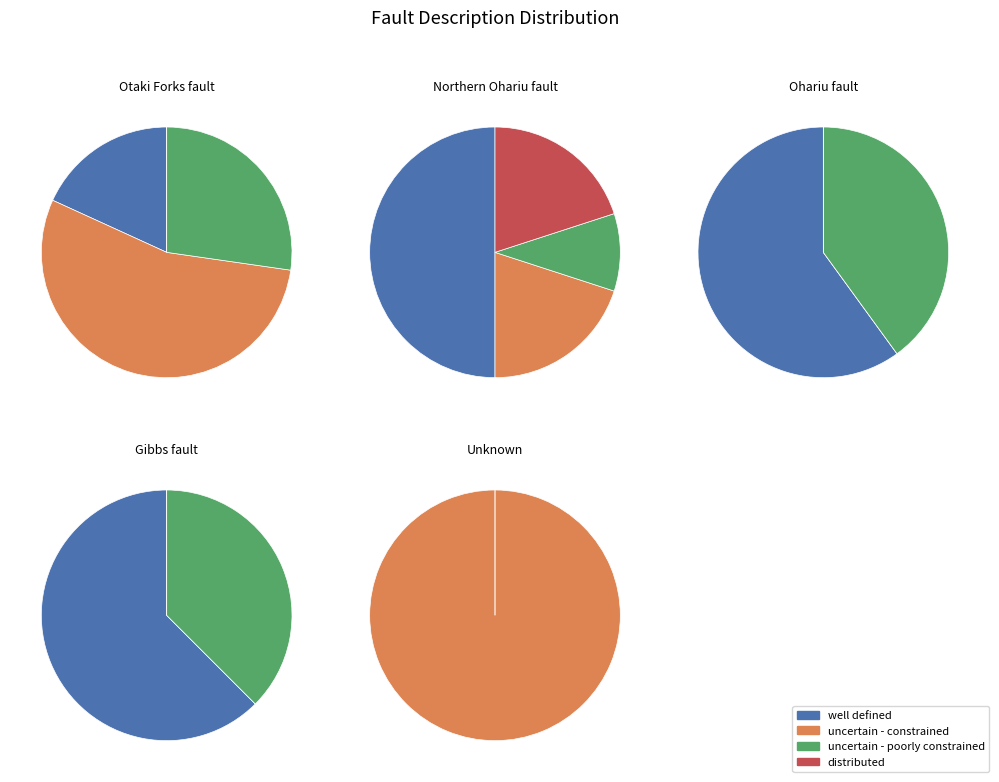

The distributed slice represents 1% of the pie. True or false?

False